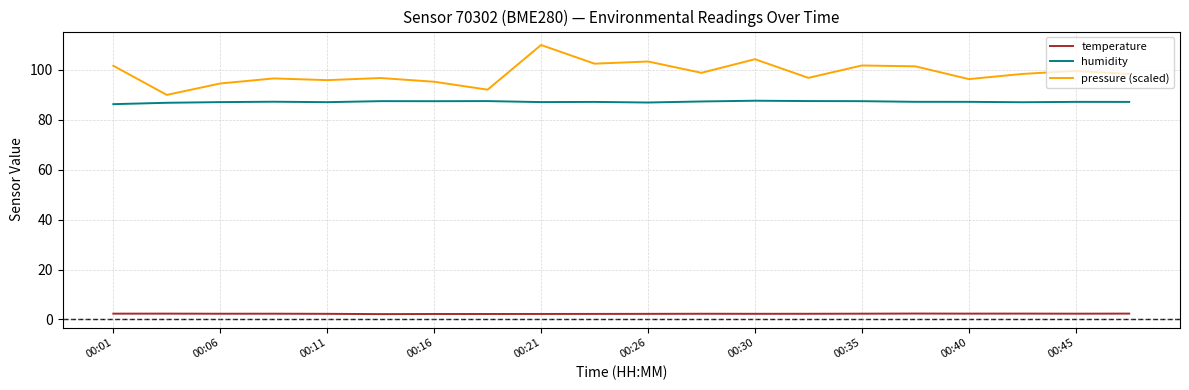

List the series in order of their peak value, highest first.

pressure (scaled), humidity, temperature